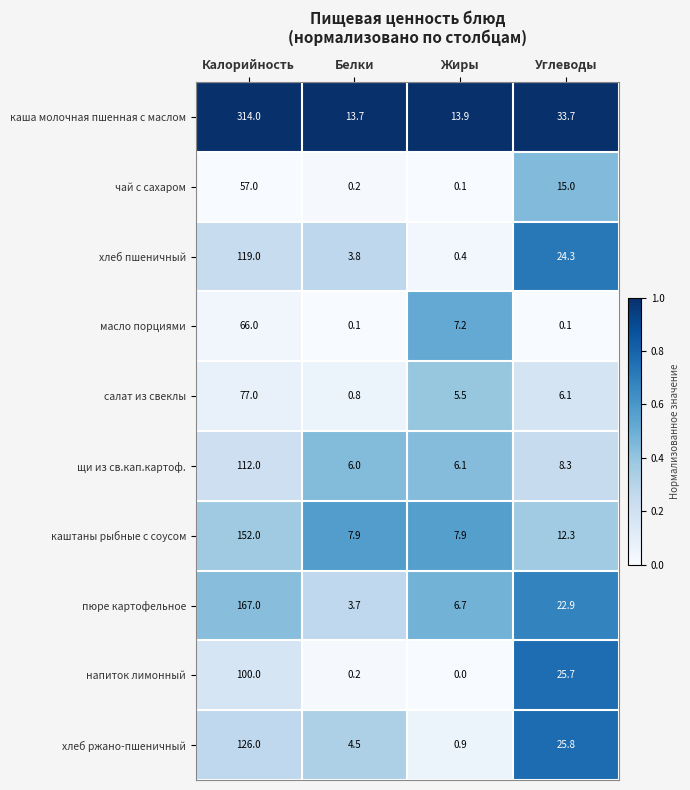

What is the total value across all series at Углеводы?

174.2